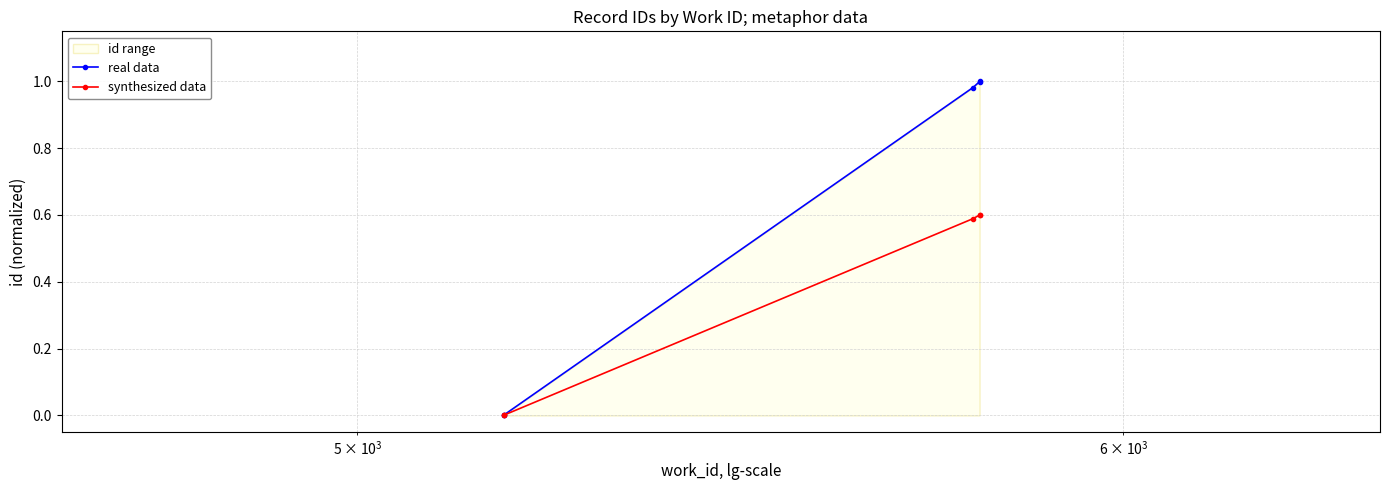

How many lines are shown in the chart?

2